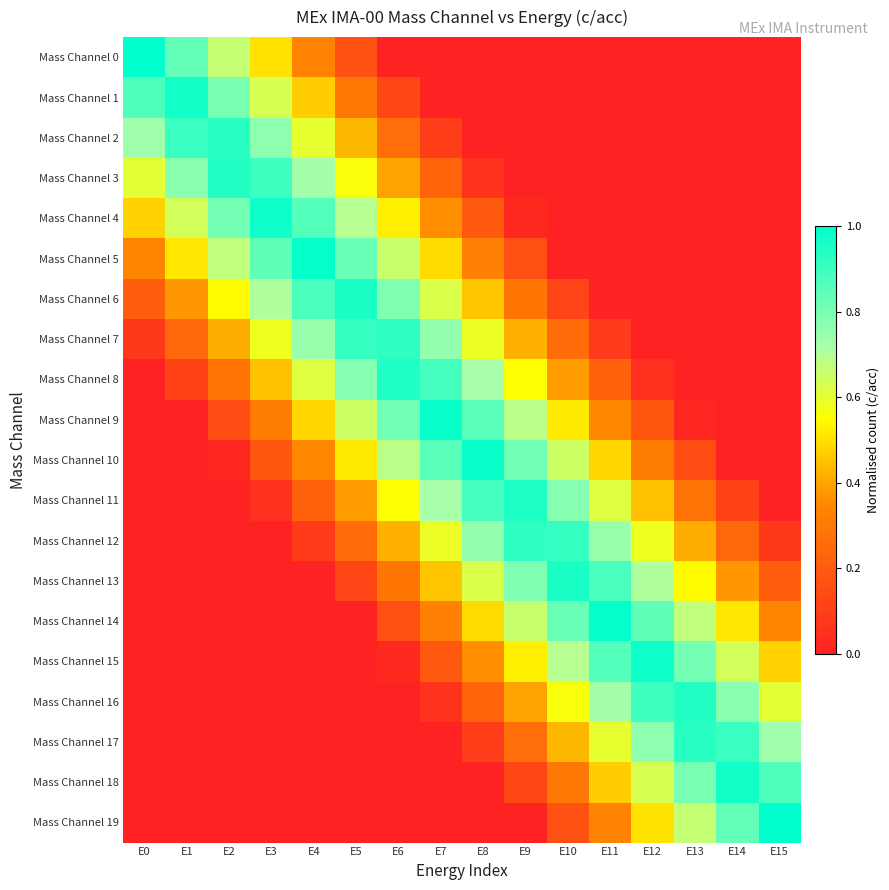

How many distinct data groups are displayed?

20